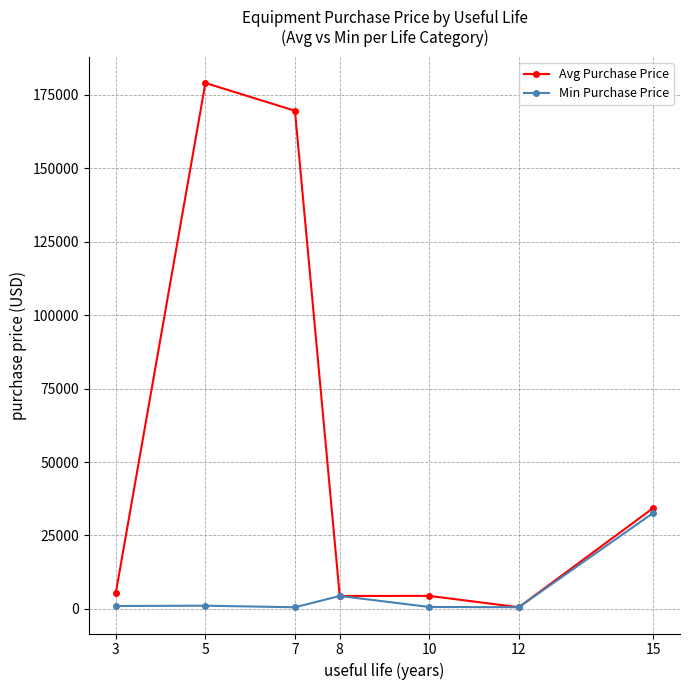

What value does the Avg Purchase Price series have at 5?

179026.2